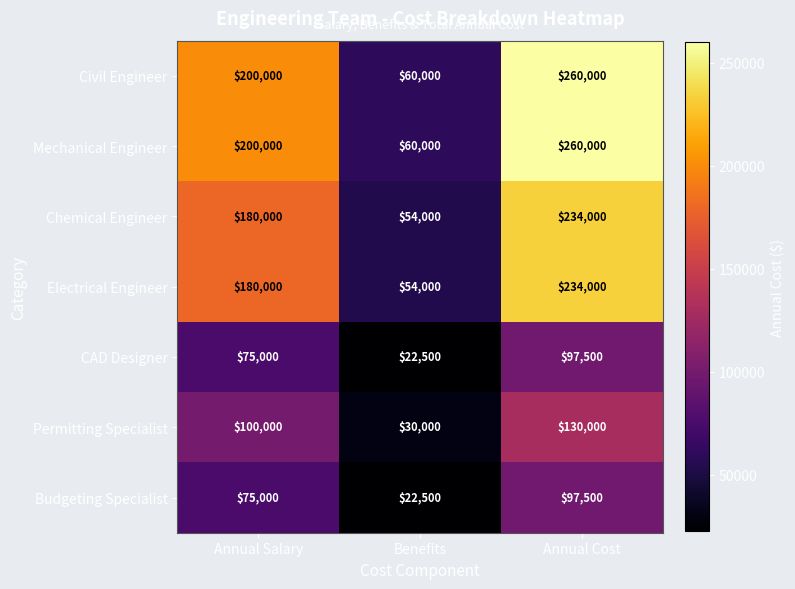

How many Mechanical Engineer values are between 60000 and 260000?

3